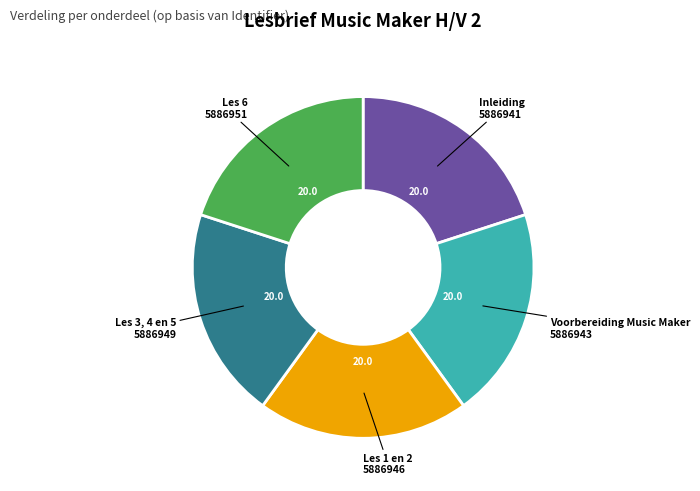

What is the ratio of the value at Les 3, 4 en 5 to the value at Voorbereiding Music Maker?

1.0